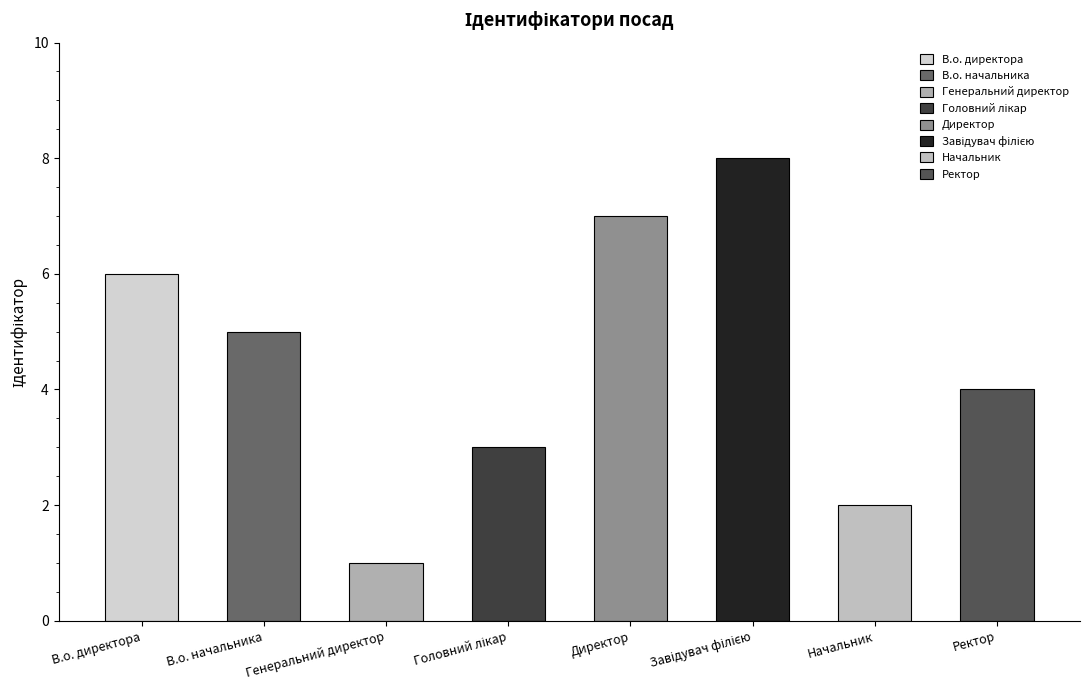

What is the average value?

4